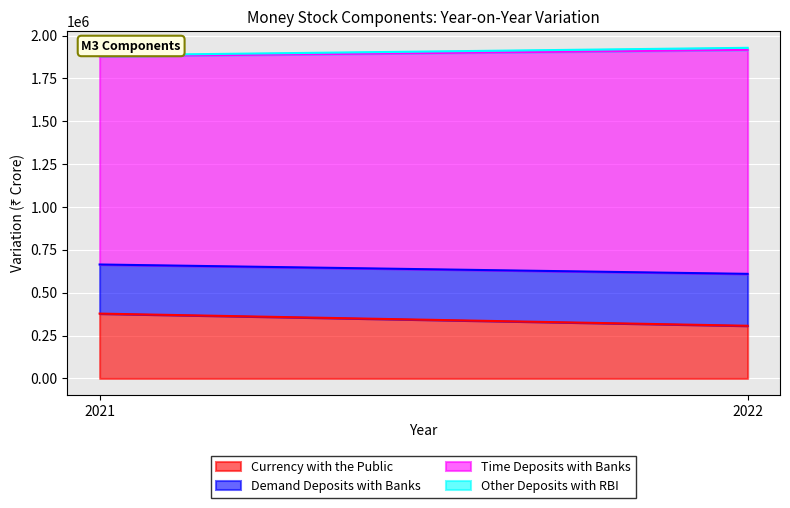

The value of Demand Deposits with Banks at 2022 is 177040. True or false?

False